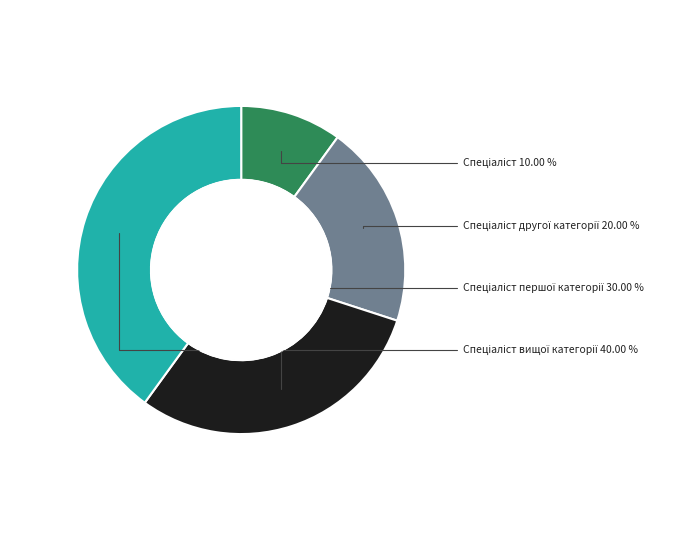

Rank the categories by value from highest to lowest.

Спеціаліст вищої категорії, Спеціаліст першої категорії, Спеціаліст другої категорії, Спеціаліст